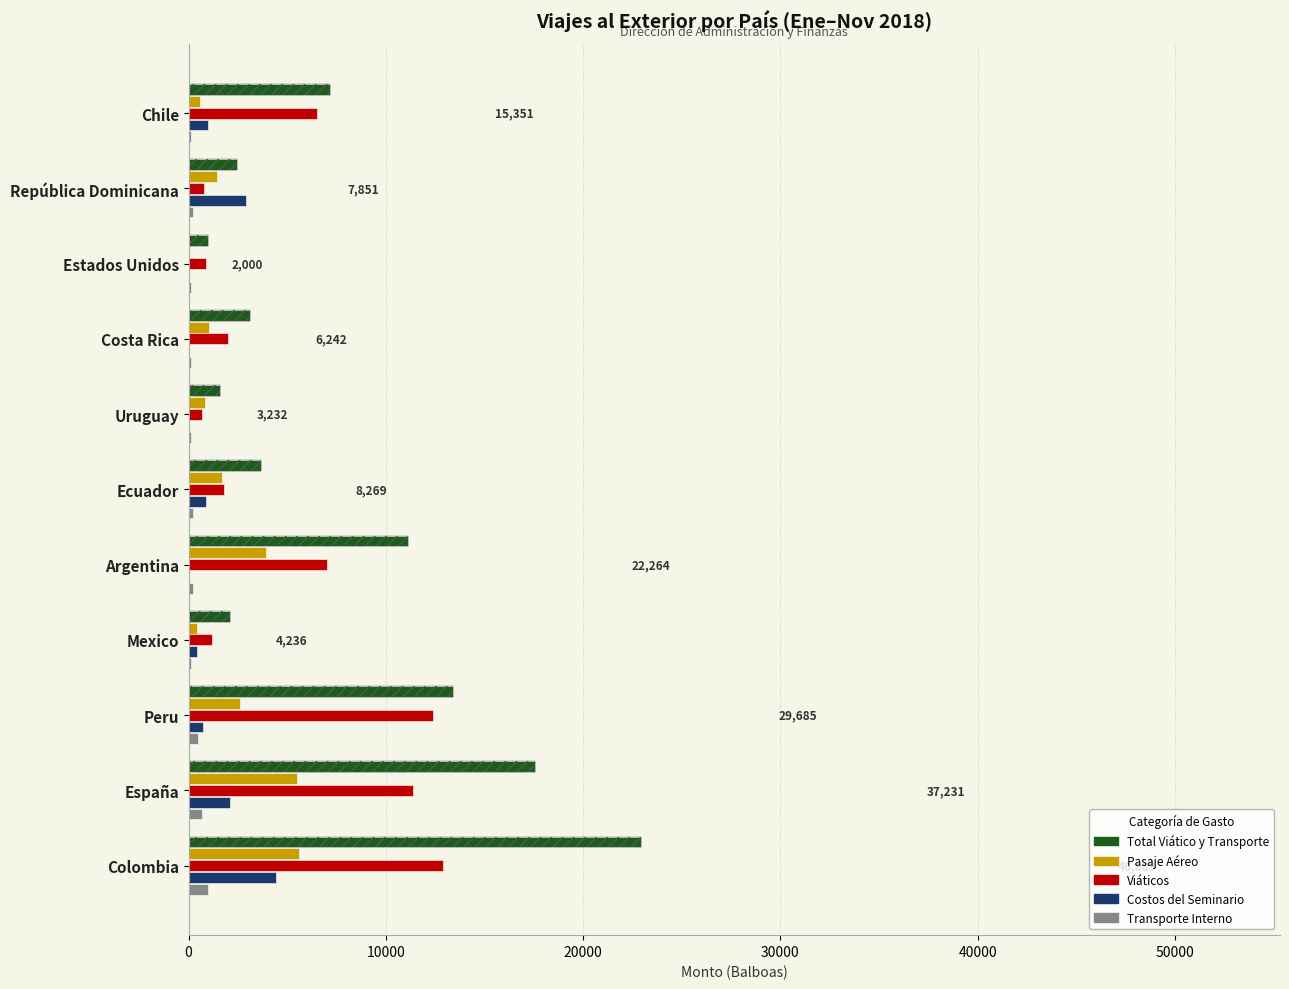

Which series has the largest total across all categories?

Total Viático y Transporte